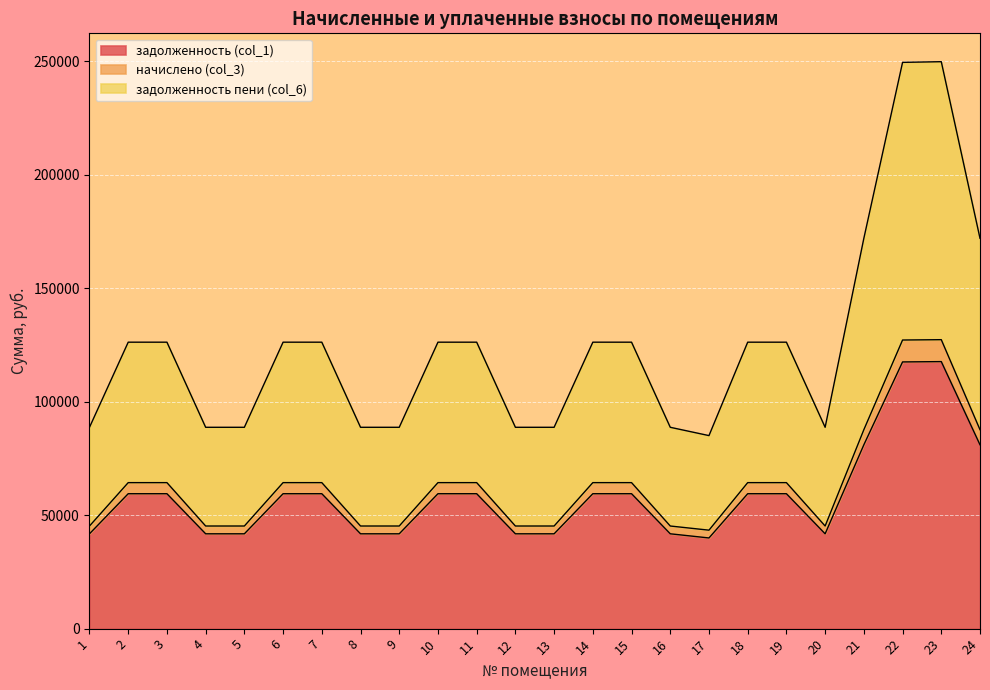

True or false: начислено (col_3) has a value of 114891.8 at 6.

False